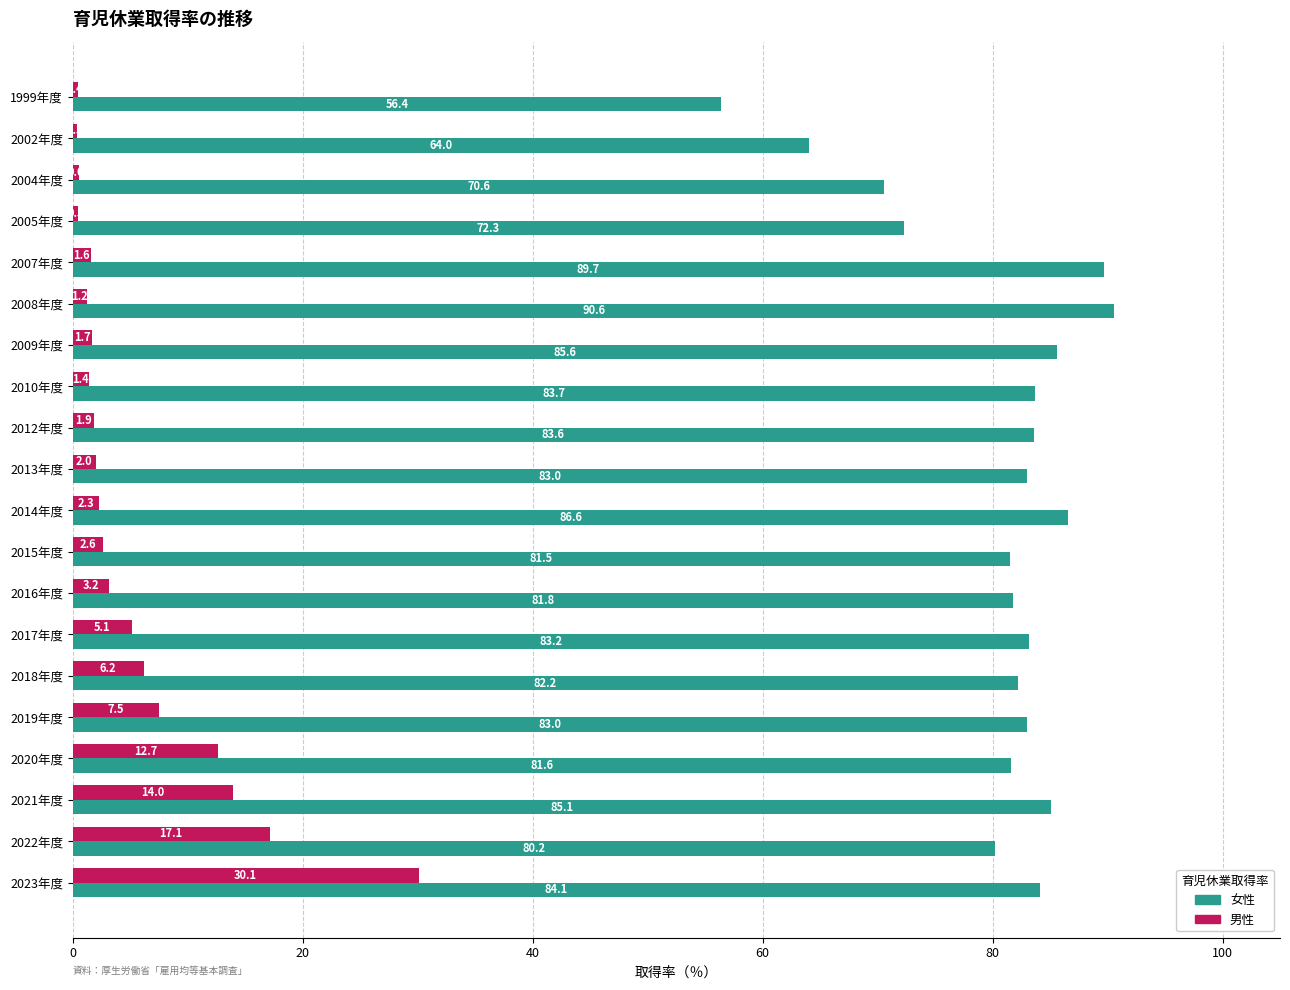

What is the spread (max minus min) of values at 2014年度?

84.3